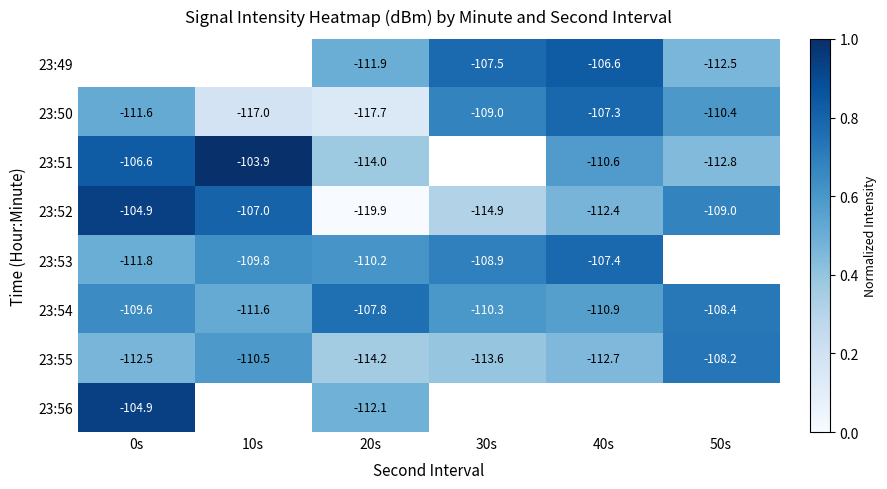

Is the value of 23:51 at 40s greater than the value of 23:50 at 40s?

No